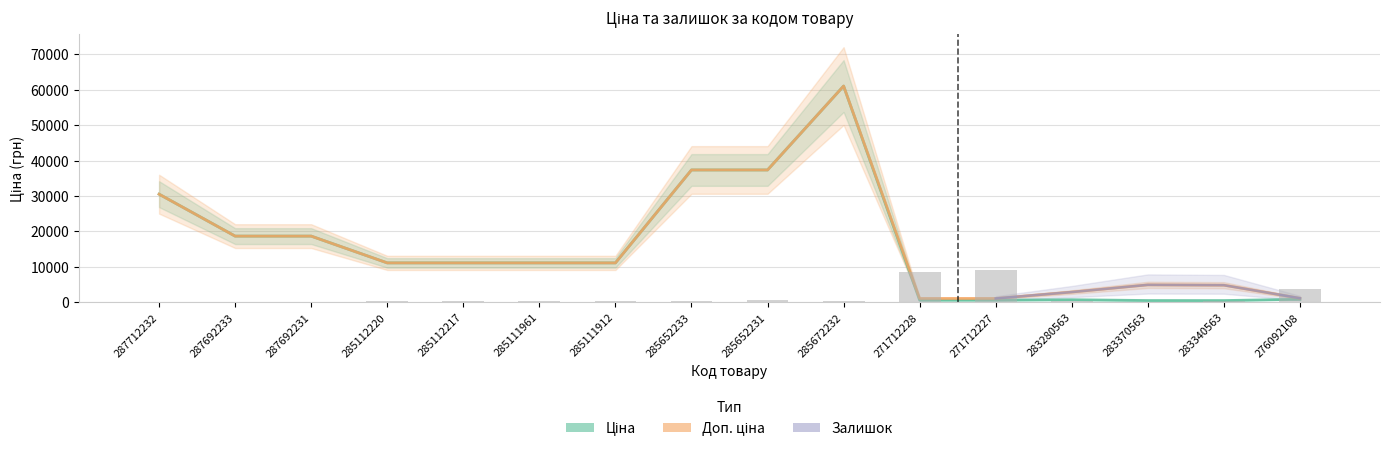

What is the highest value of the Доп. ціна series?

61024.7